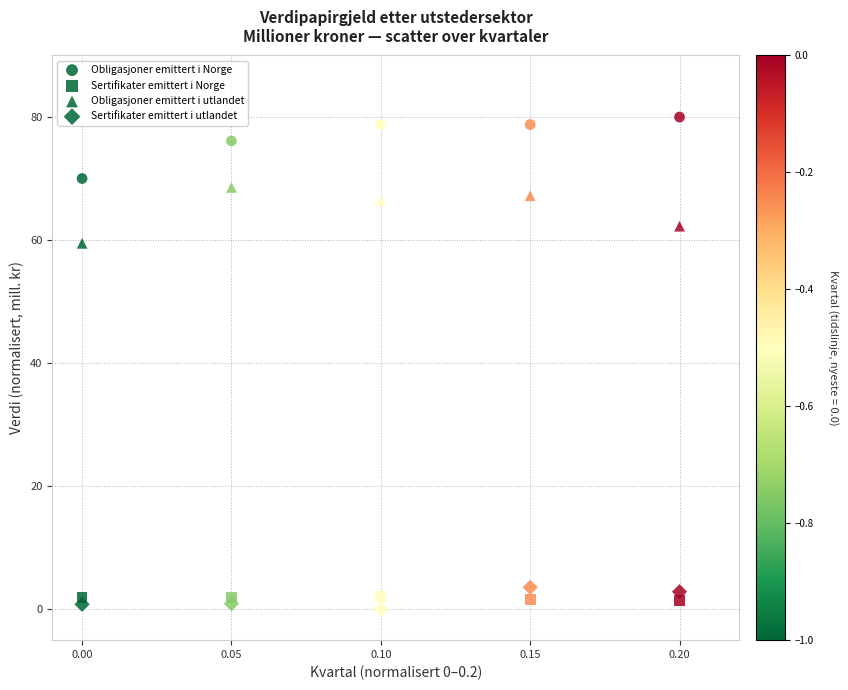

How many points are shown in the scatter plot?

20